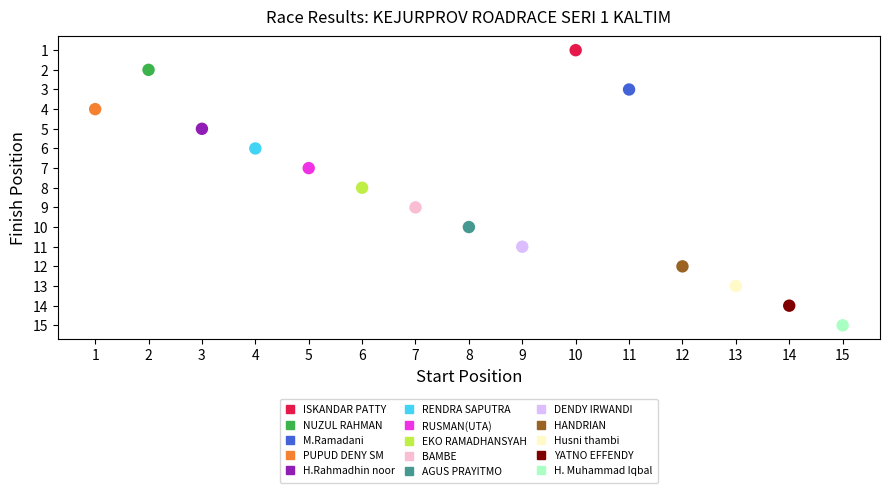

Which series contains the lowest Y value?

ISKANDAR PATTY